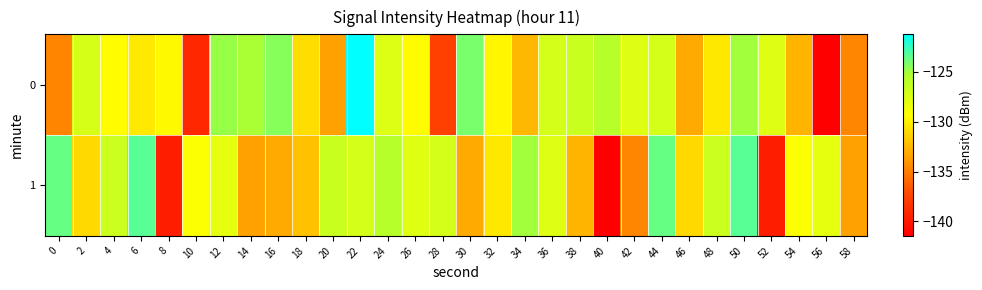

Reading right to left, list all the values displayed in this chart.

0: 58=-134.6	56=-141.5	54=-132.7	52=-127.8	50=-125.1	48=-130.3	46=-133.2	44=-127.2	42=-127.7	40=-125.8	38=-126.7	36=-127.2	34=-132.5	32=-129.8	30=-124.1	28=-137.6	26=-129.5	24=-127.7	22=-121.2	20=-133.5	18=-130.8	16=-124.5	14=-125.2	12=-124.8	10=-139.2	8=-129.6	6=-130.3	4=-129.5	2=-127.3	0=-134.7
1: 58=-133.5	56=-128.1	54=-129.2	52=-139.6	50=-123.4	48=-126.8	46=-131.0	44=-123.6	42=-134.6	40=-141.5	38=-132.7	36=-127.8	34=-125.1	32=-130.3	30=-133.2	28=-127.2	26=-127.7	24=-125.8	22=-127.2	20=-126.7	18=-132.1	16=-133.1	14=-133.5	12=-128.1	10=-129.2	8=-139.6	6=-123.4	4=-126.8	2=-131.0	0=-123.6